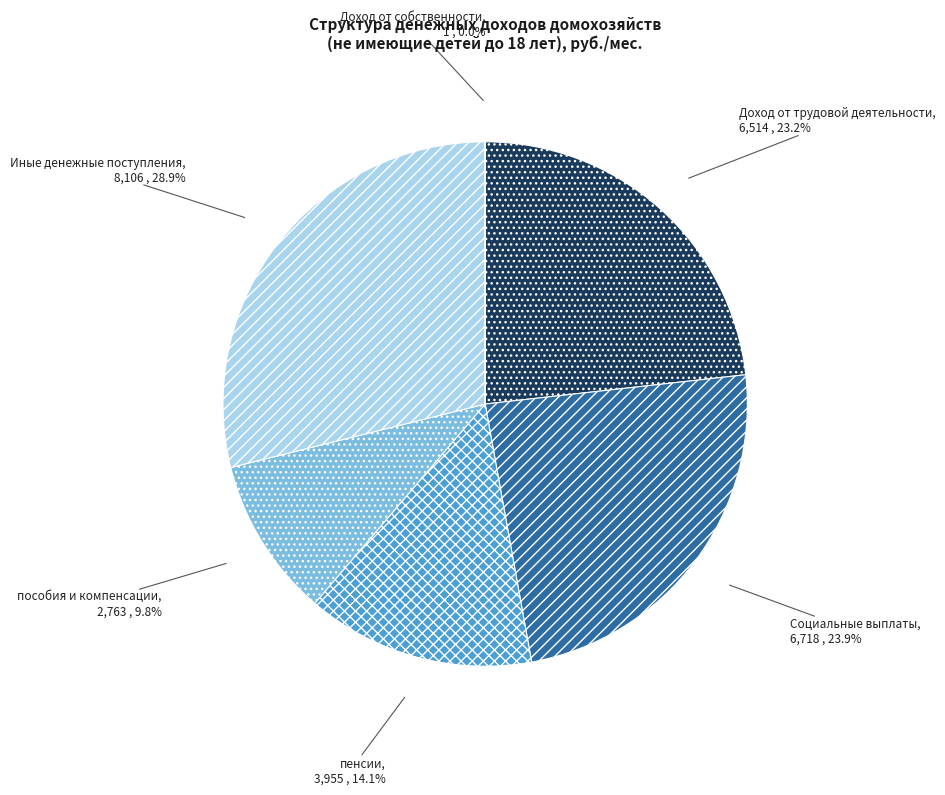

Does any single category account for the majority?

No